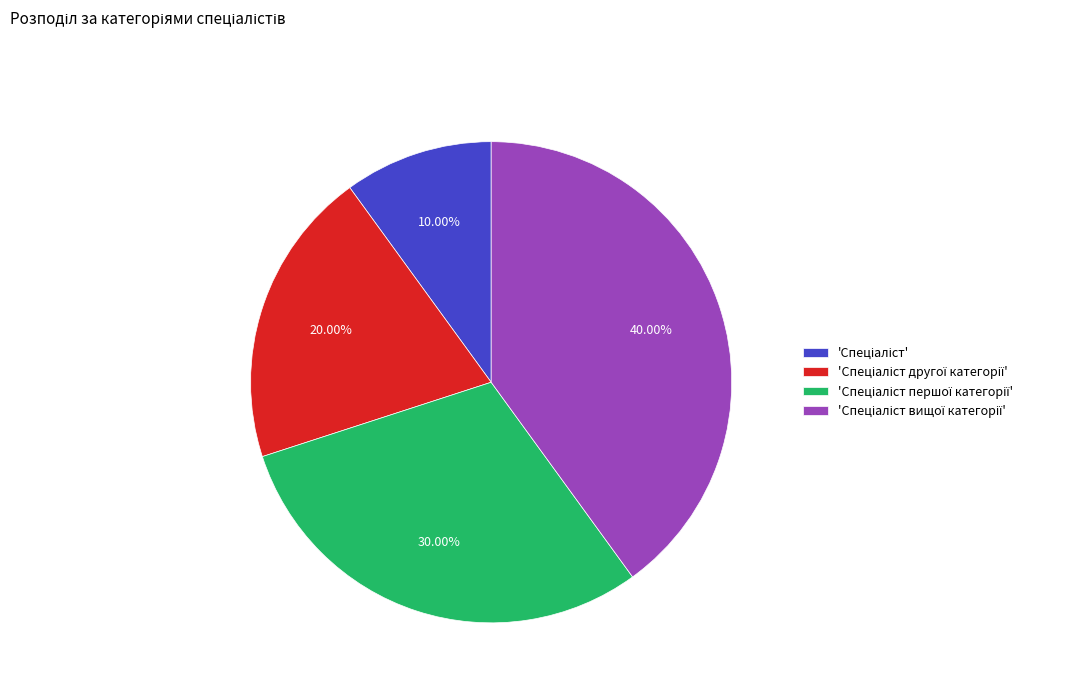

Is there a majority slice in this chart?

No